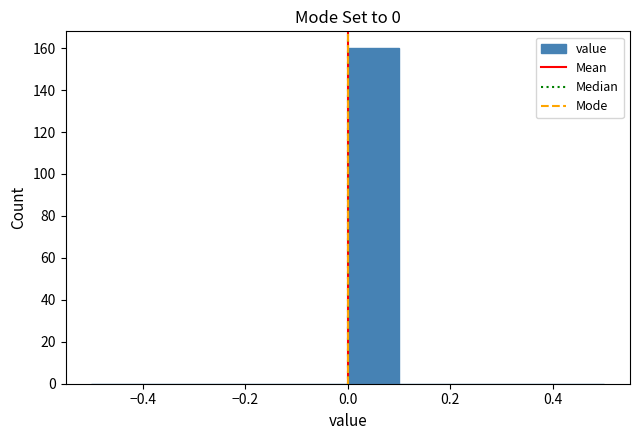

What is the height of the bar covering 0.0 to 0.1 on the x-axis? The values are not printed on the chart, so give them approximately, as read against the axis.

160